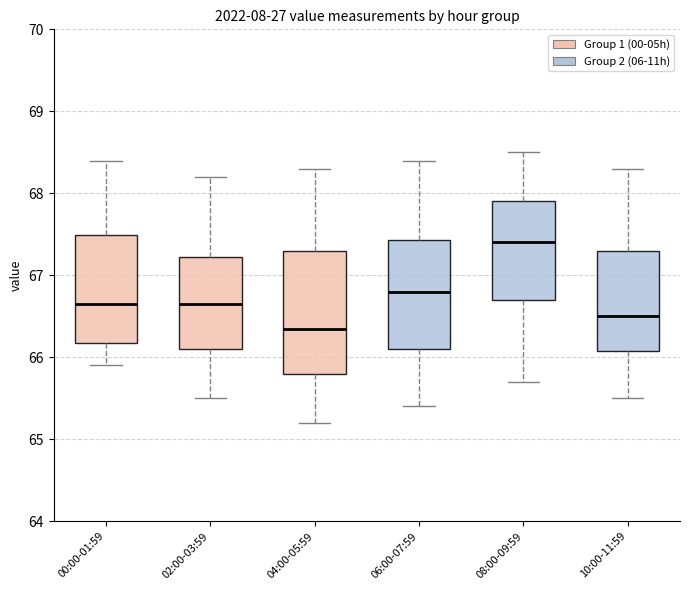

Where does the lower whisker of the box for 08:00-09:59 end on the y-axis? The values are not printed on the chart, so give them approximately, as read against the axis.

65.7